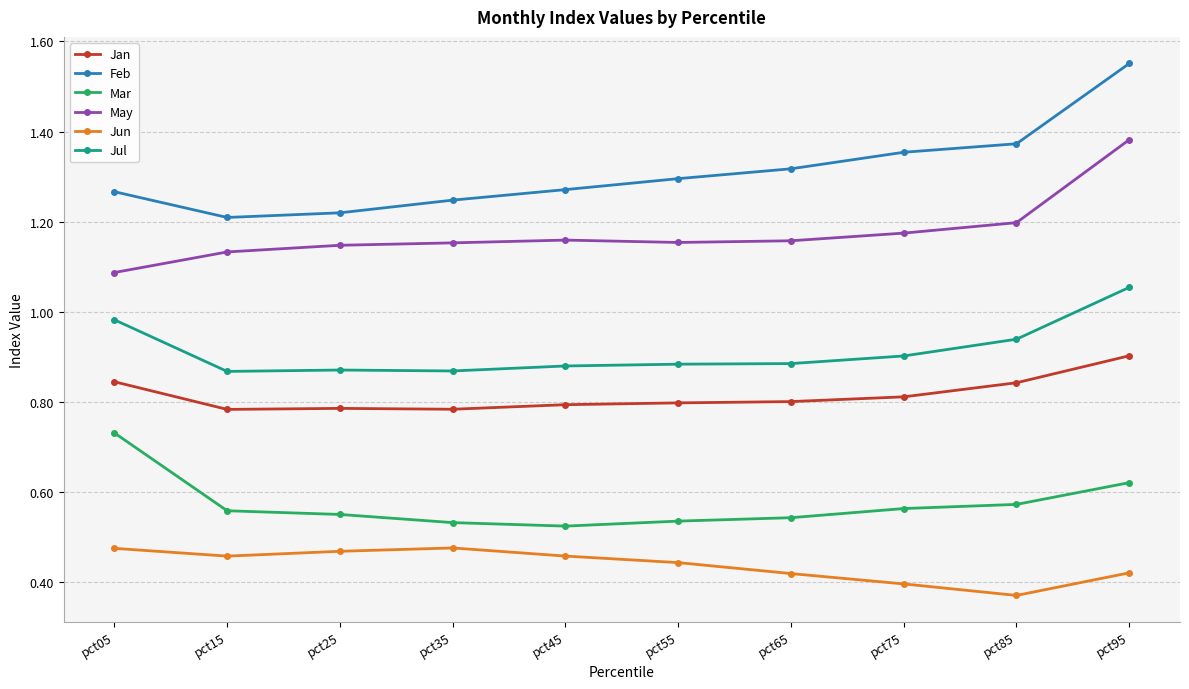

In Jul, how many points are higher than both neighbors (excluding endpoints)?

1